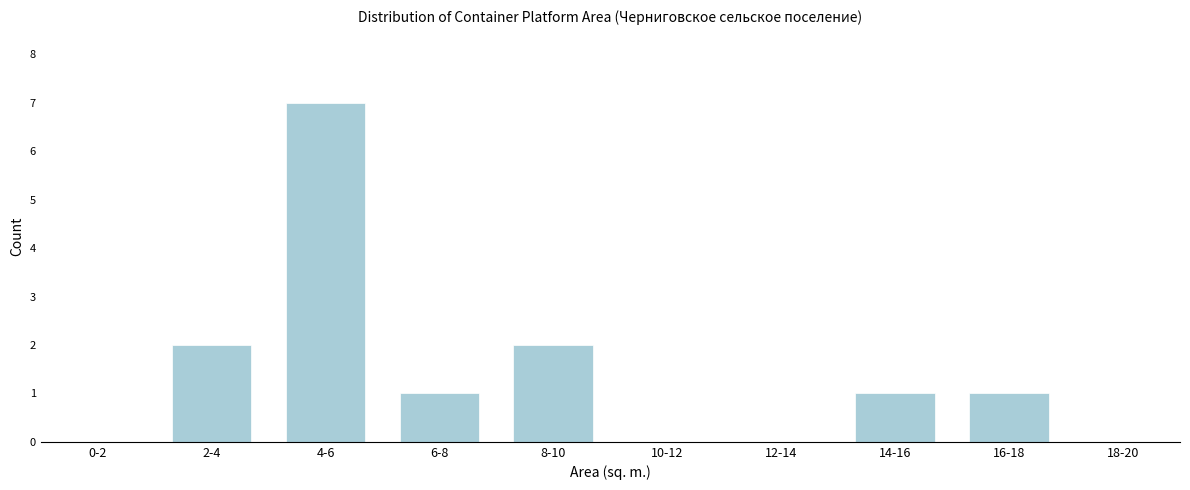

Reading left to right, transcribe all the data shown in this chart.

0-2=0	2-4=2	4-6=7	6-8=1	8-10=2	10-12=0	12-14=0	14-16=1	16-18=1	18-20=0